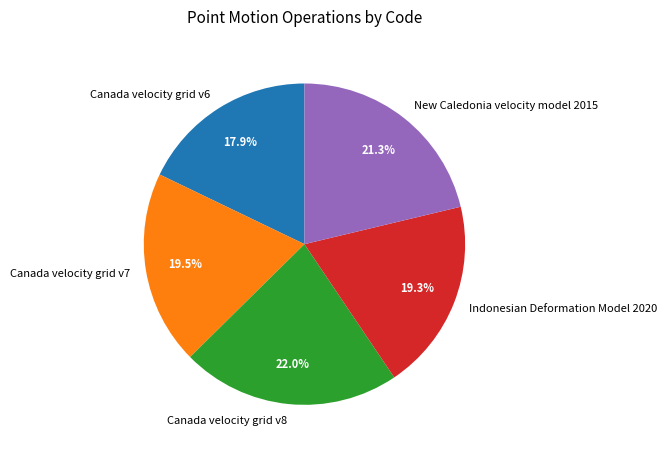

How many segments does this pie chart have?

5